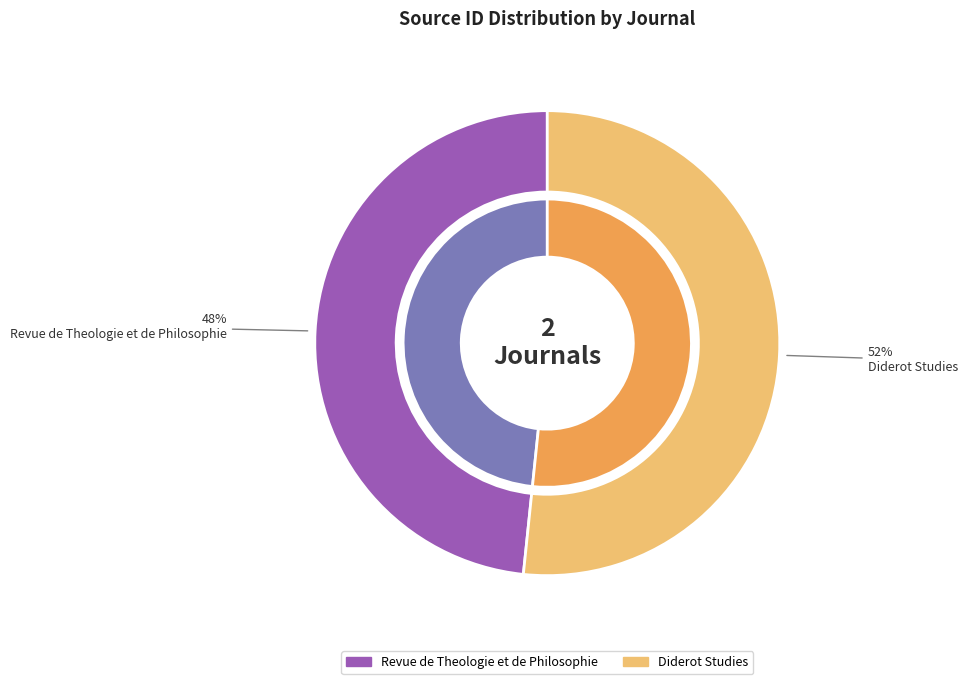

What is the majority slice?

Diderot Studies